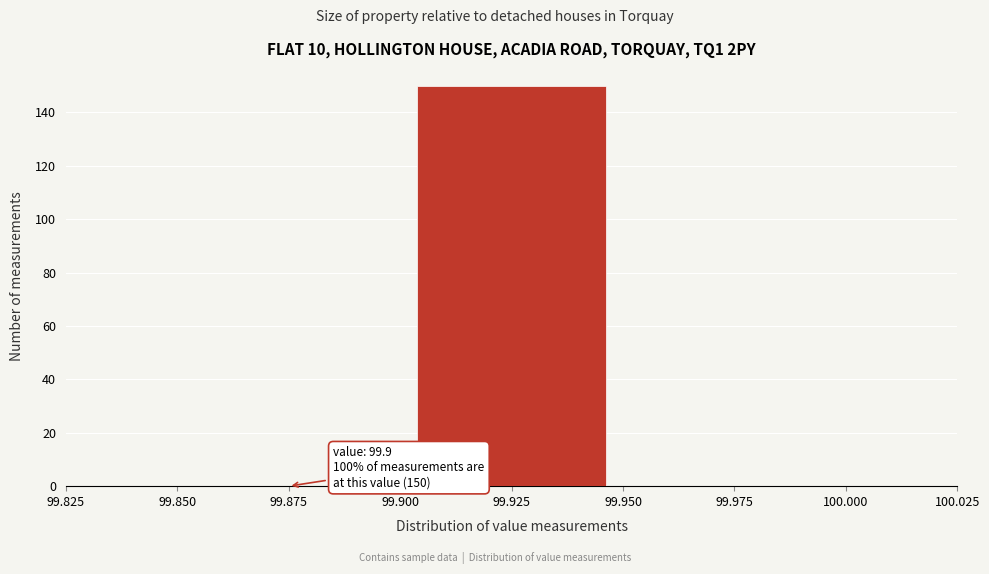

Over which range of the x-axis is the bar tallest?

99.900 to 99.950